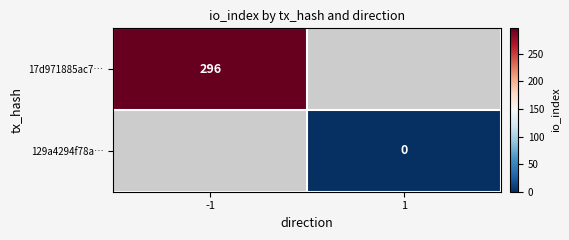

Is the value of 17d971885ac7… at -1 greater than the value of 129a4294f78a… at 1?

Yes